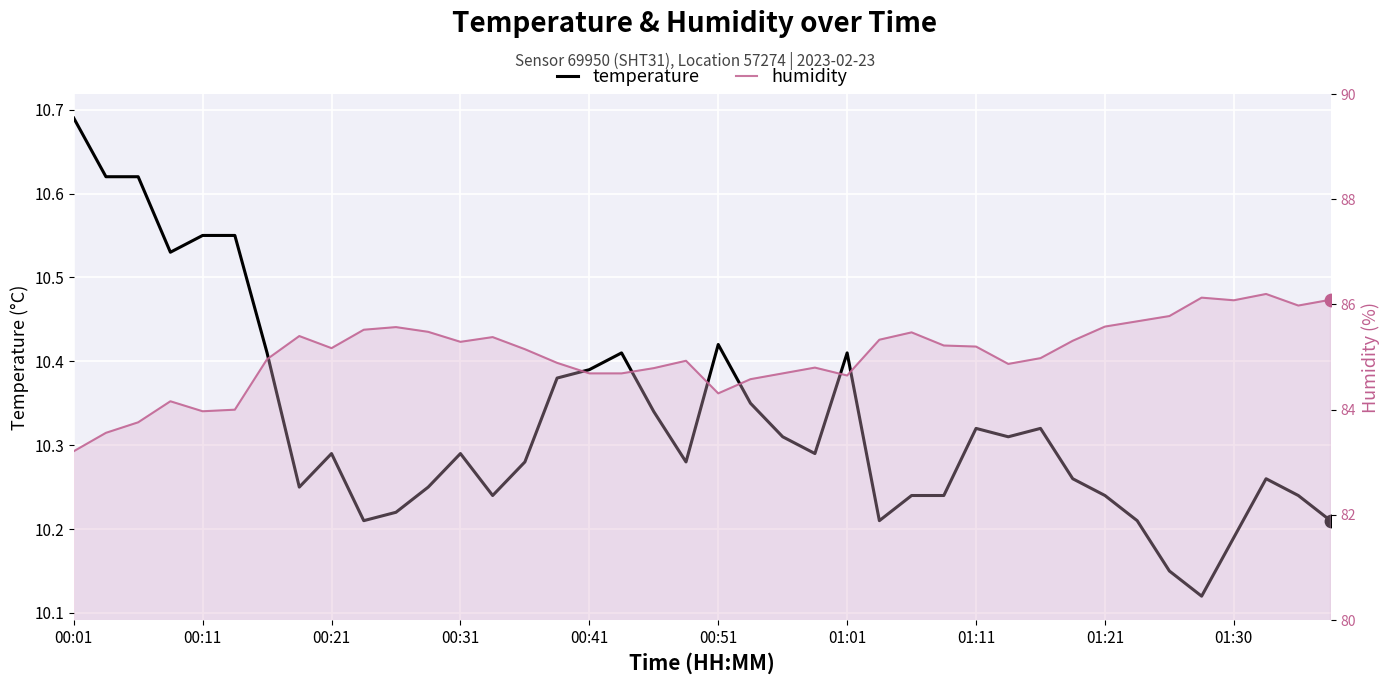

Which series has the largest Y range (max minus min)?

humidity